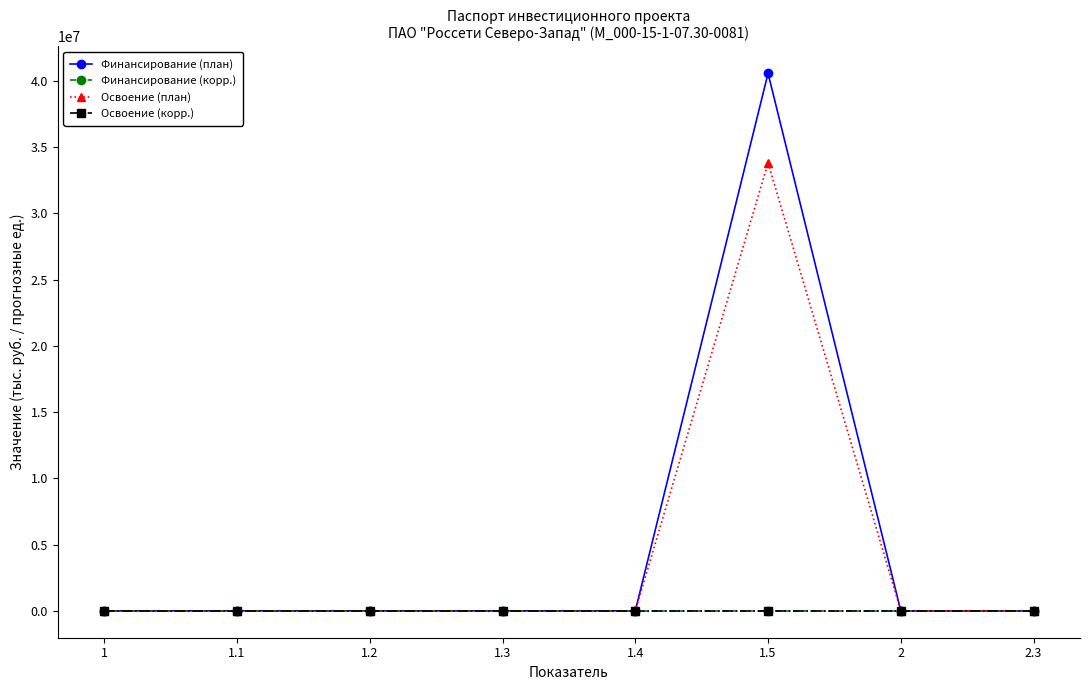

How many values in the Освоение (план) series exceed 0?

1